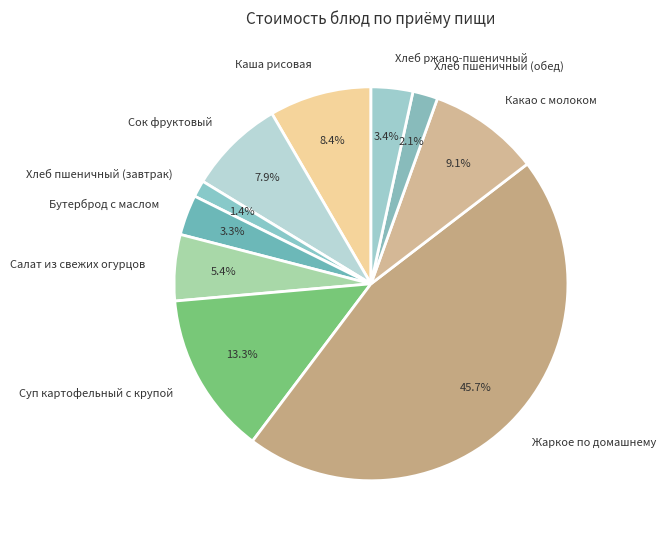

Is it true that Бутерброд с маслом is 14% of the pie?

False